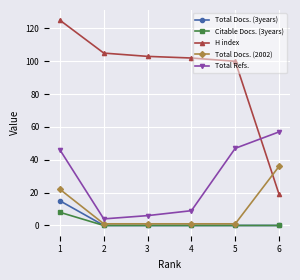

Reading right to left, transcribe all the data shown in this chart.

Total Docs. (3years): 0	0	0	0	0	15
Citable Docs. (3years): 0	0	0	0	0	8
H index: 19	100	102	103	105	125
Total Docs. (2002): 36	1	1	1	1	22
Total Refs.: 57	47	9	6	4	46